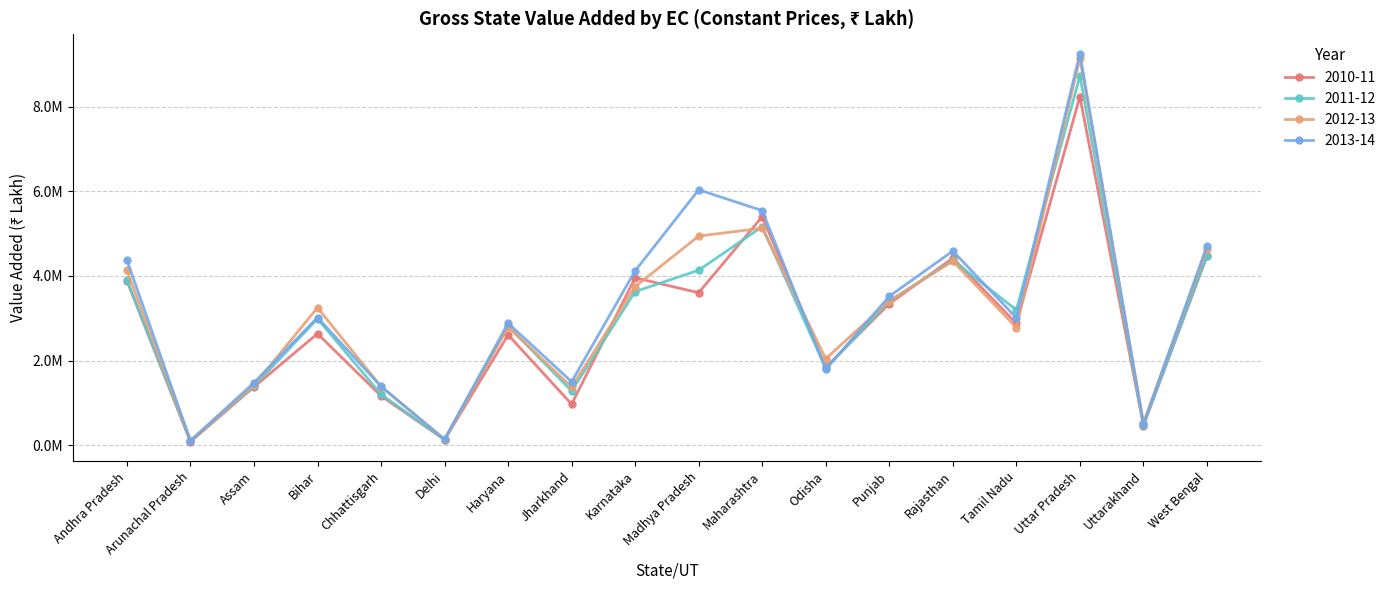

Which series has the largest total across all categories?

2013-14